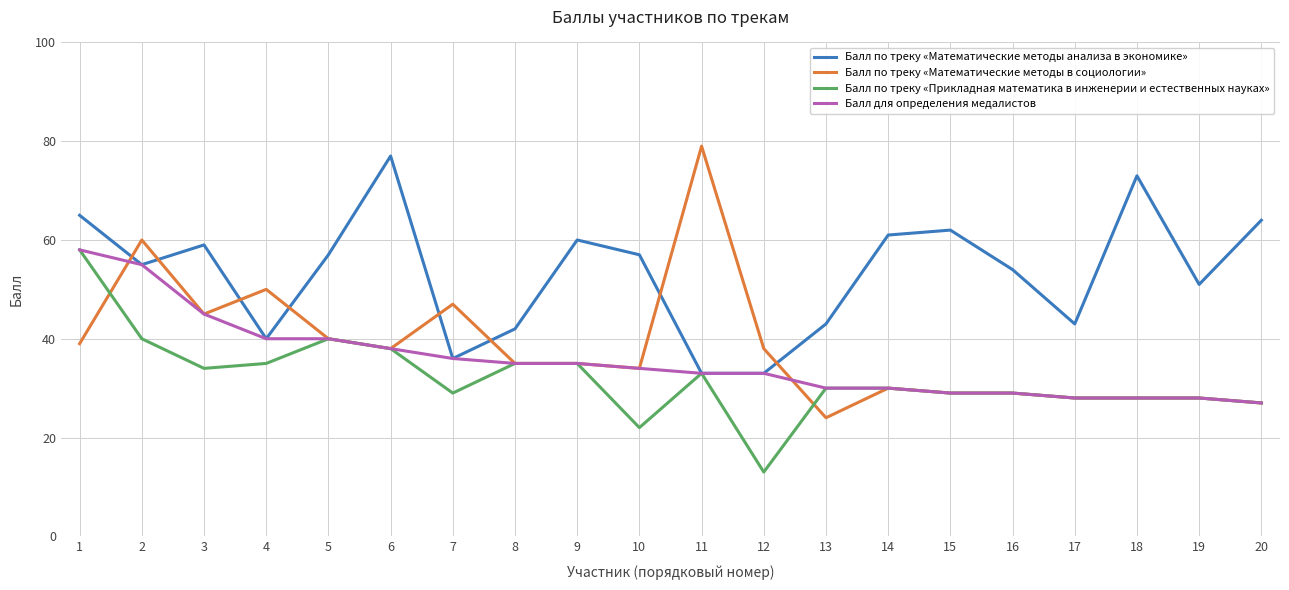

What is the greatest value displayed?

79